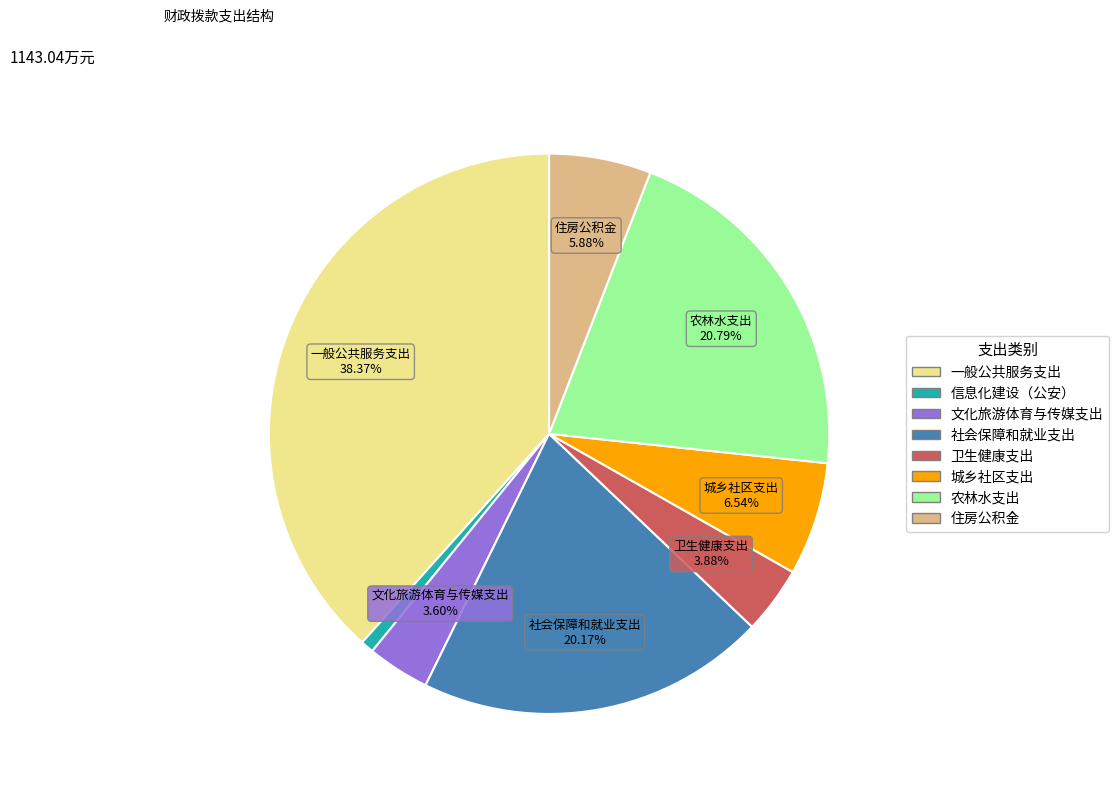

Which slice is the smallest?

信息化建设（公安）